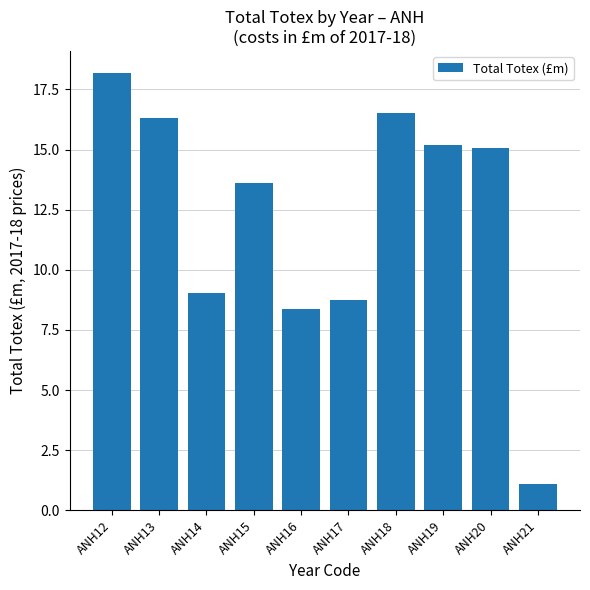

What is the difference between the values at ANH21 and ANH13?

15.2